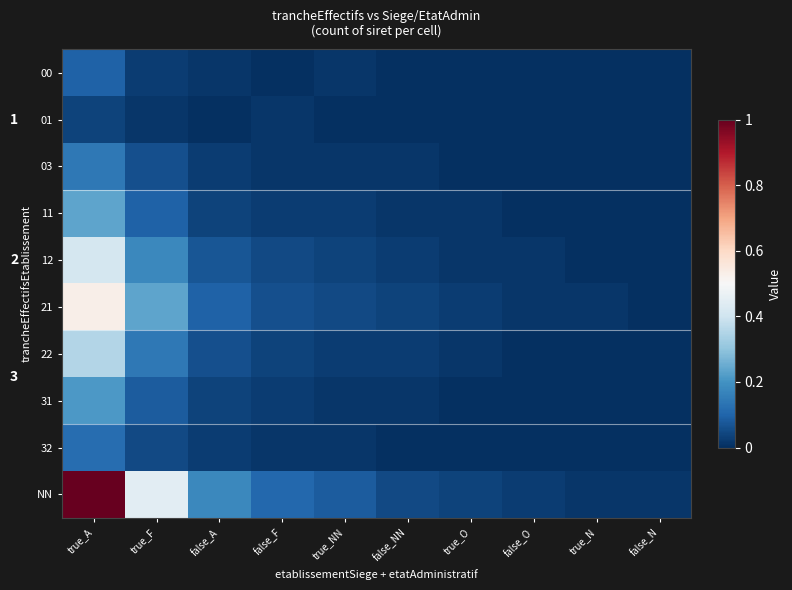

What is the difference between the highest and lowest values at false_A?

0.2